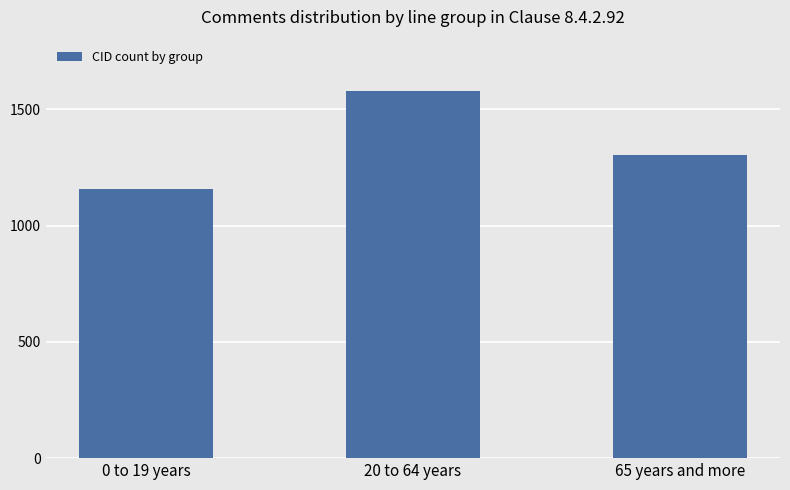

What is the greatest value displayed?

1581